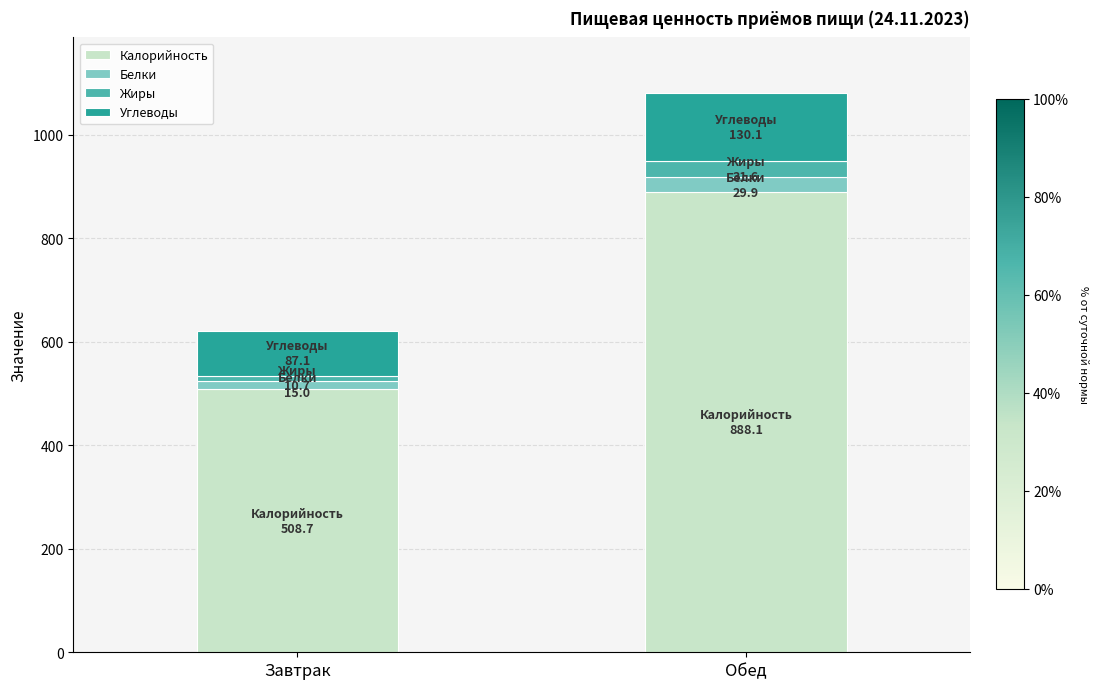

At which category is the sum across all series the highest?

Обед